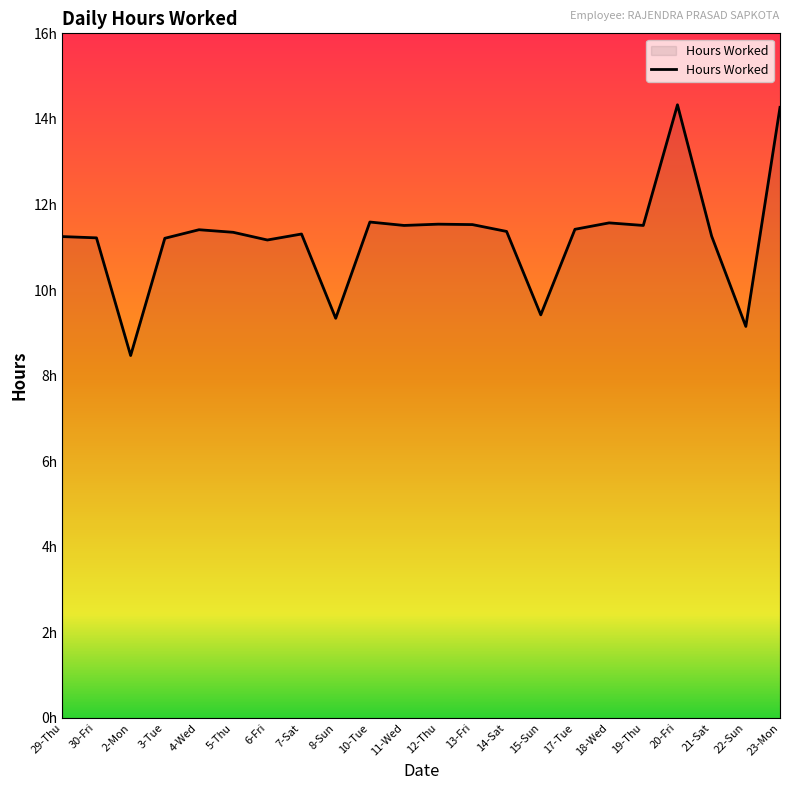

How many points are higher than both their immediate neighbors (excluding endpoints)?

6